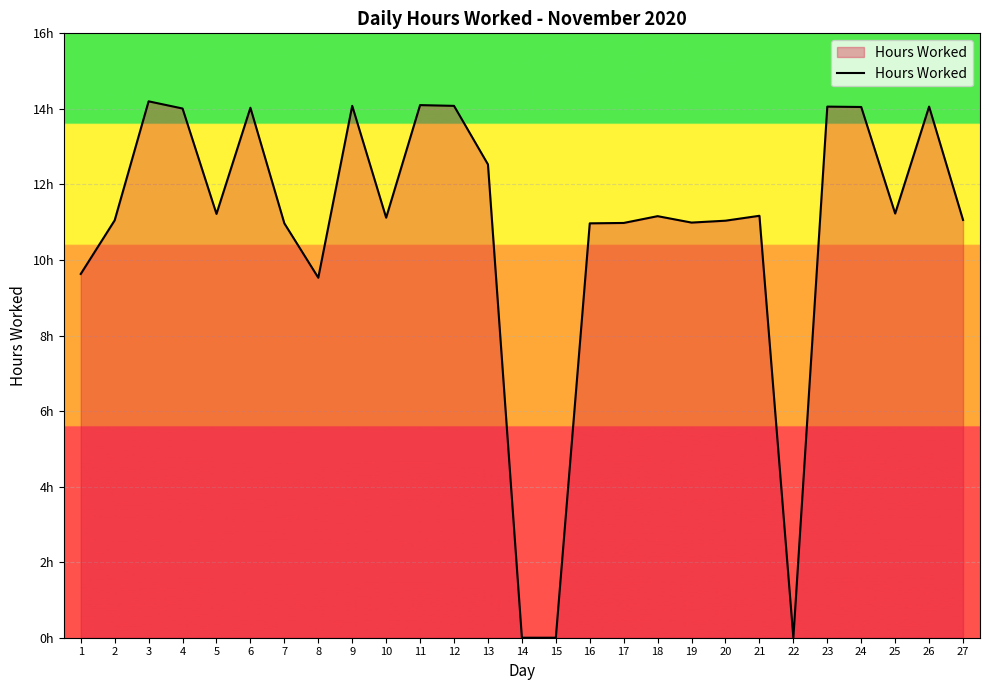

The value at 2 is 11.1. True or false?

True